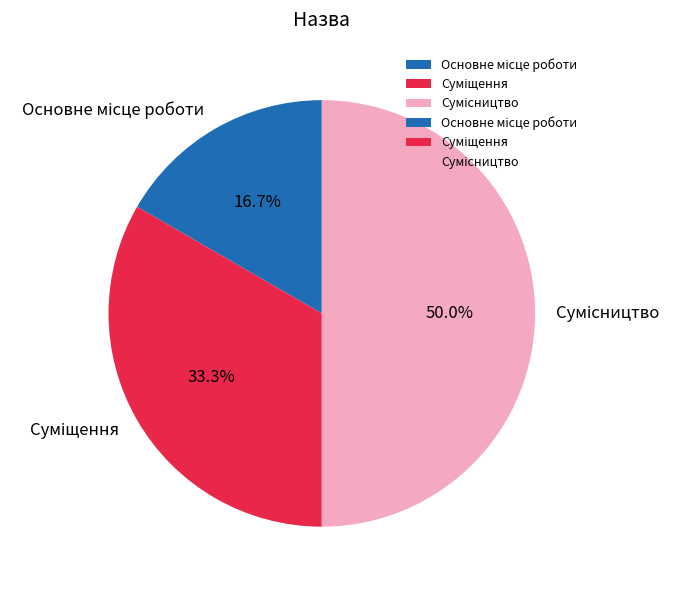

True or false: Сумісництво accounts for 65% of the total.

False